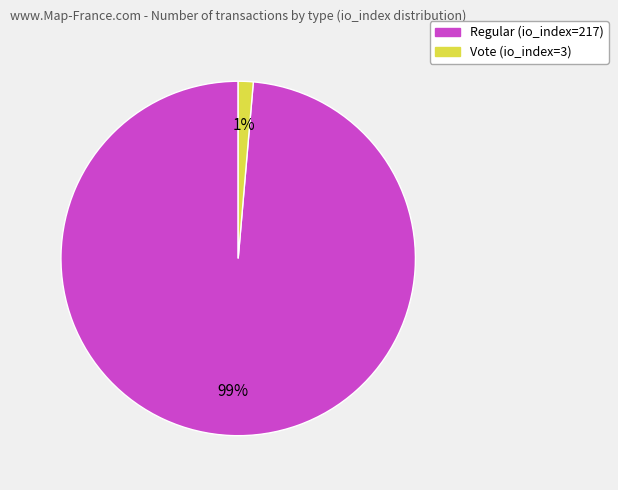

Is there a majority slice in this chart?

Yes